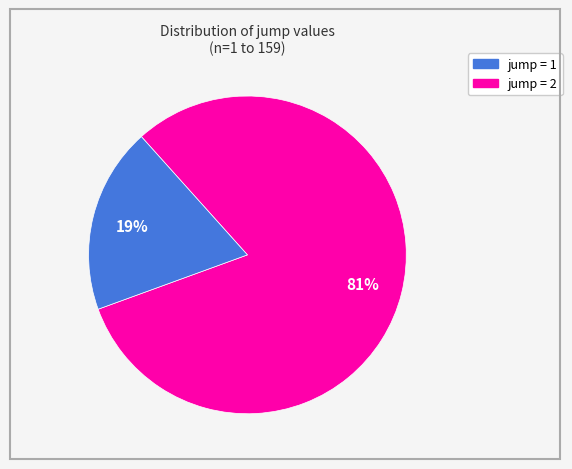

To the nearest percent, what is the difference between the largest and smallest slice percentages?

62%